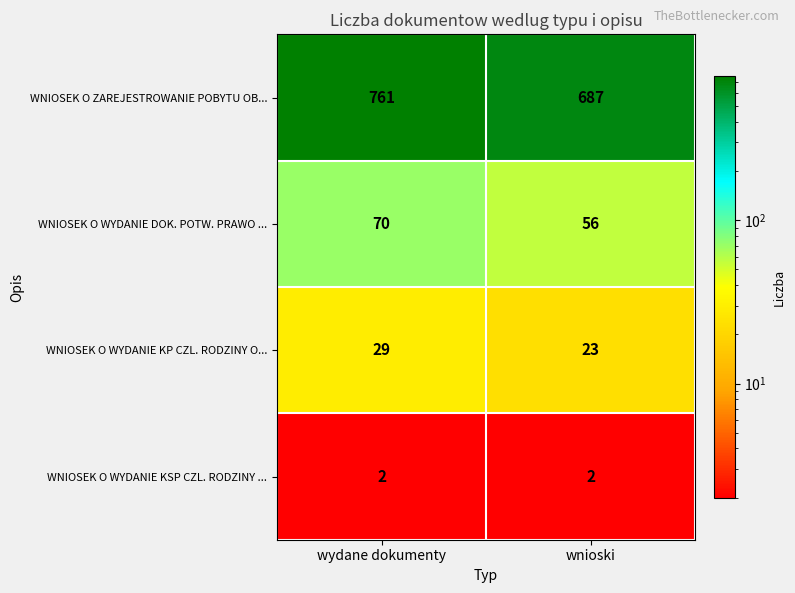

Which series has the largest total across all categories?

WNIOSEK O ZAREJESTROWANIE POBYTU OB...